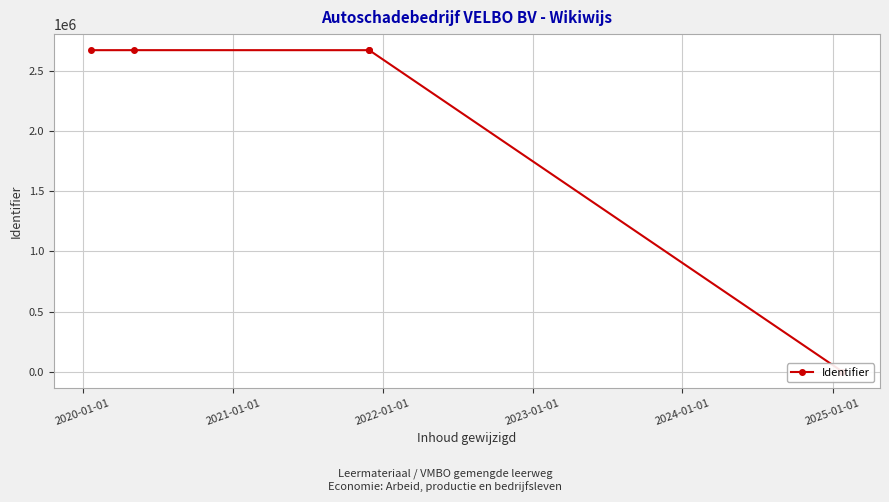

Is this an area chart (filled region under the line)?

No